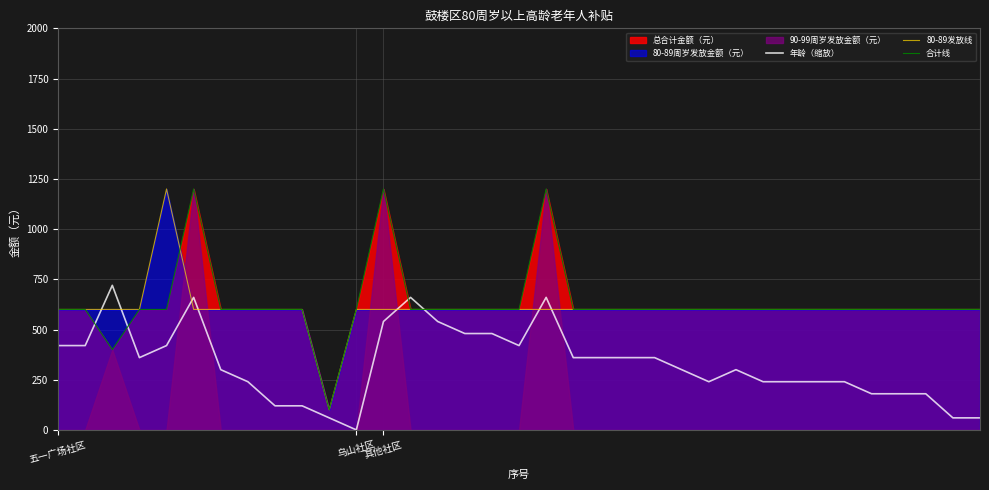

Reading right to left, transcribe all the data shown in this chart.

年龄（缩放）: 60	60	180	180	180	240	240	240	240	300	240	300	360	360	360	360	660	420	480	480	540	660	540	0	60	120	120	240	300	660	420	360	720	420	420
80-89发放线: 600	600	600	600	600	600	600	600	600	600	600	600	600	600	600	600	600	600	600	600	600	600	600	600	100	600	600	600	600	600	1200	600	600	600	600
合计线: 600	600	600	600	600	600	600	600	600	600	600	600	600	600	600	600	1200	600	600	600	600	600	1200	600	100	600	600	600	600	1200	600	600	400	600	600